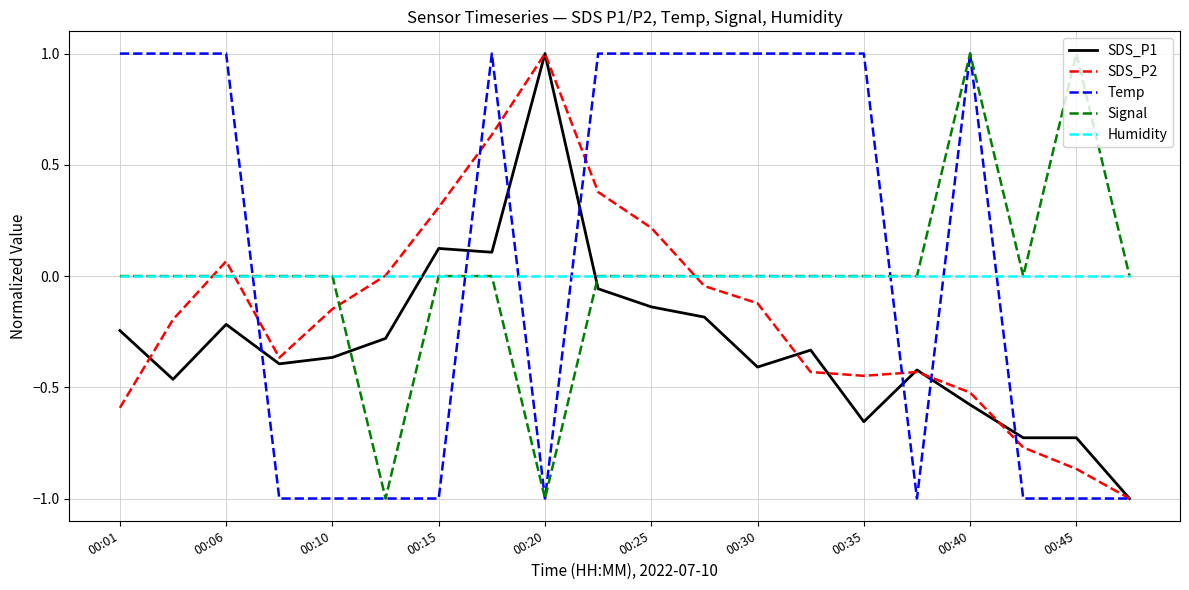

True or false: Temp and Humidity cross at least once.

True